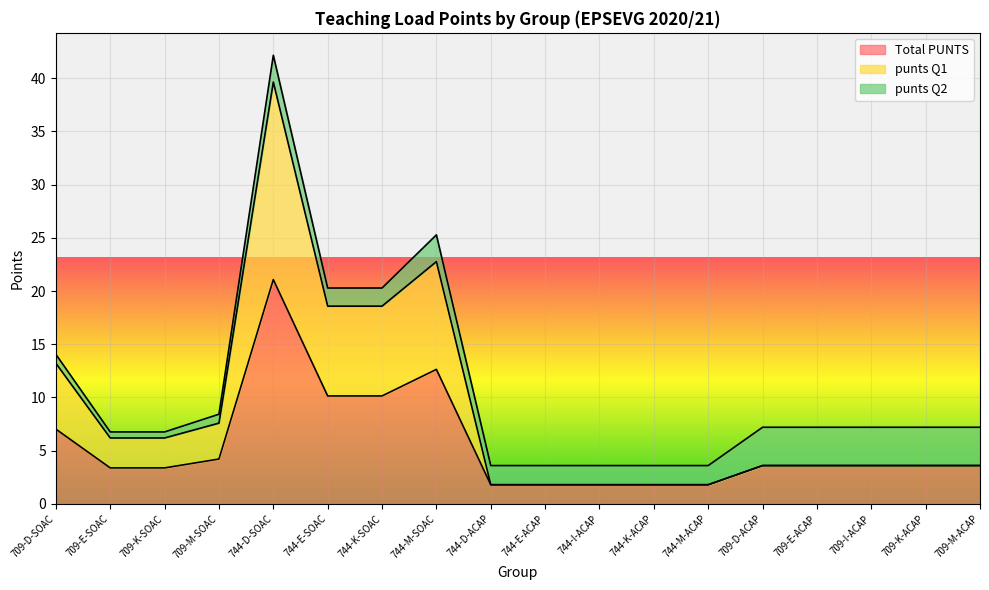

What is the minimum value for Total PUNTS?

1.8